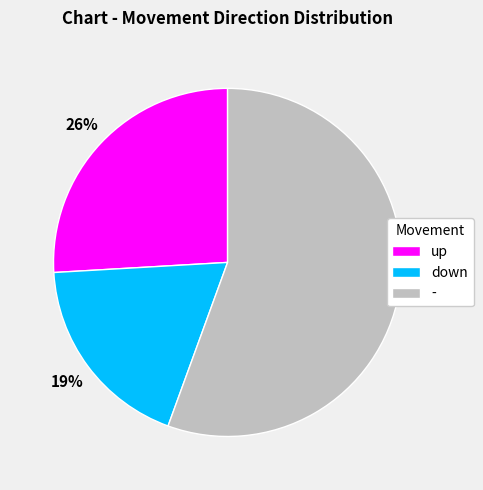

How many slices are in this pie chart?

3